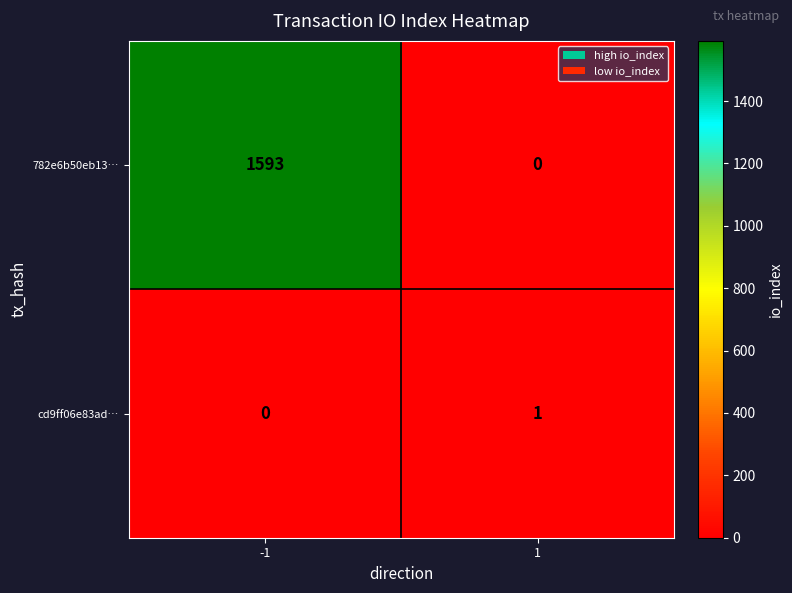

What is the maximum value shown in the chart?

1593